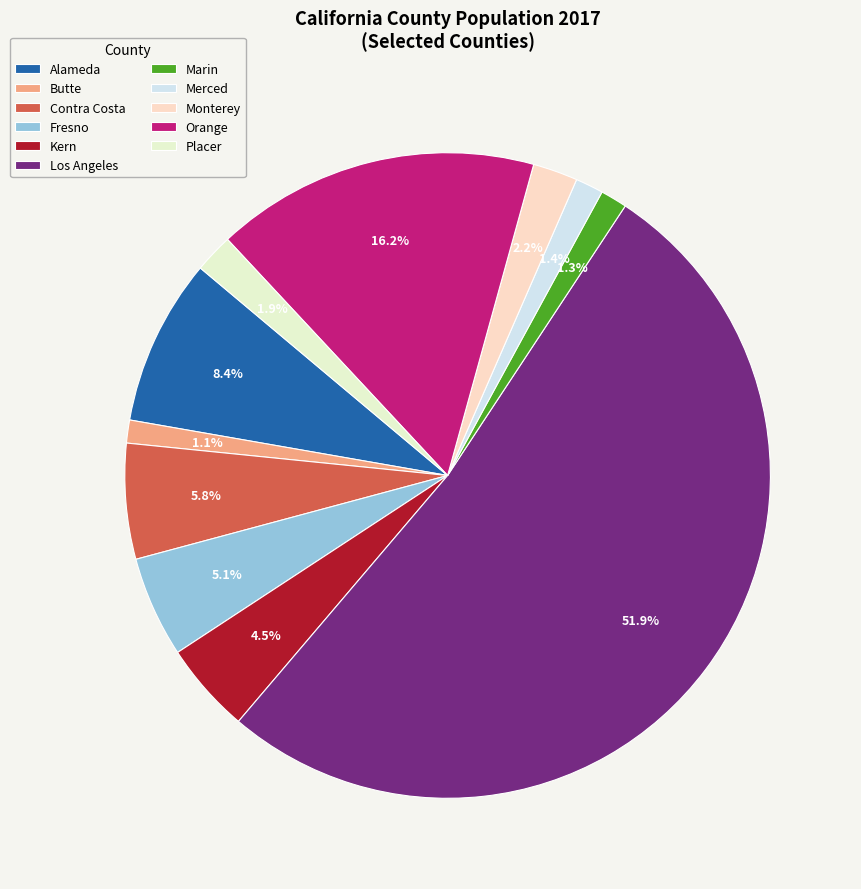

To the nearest percent, what is the combined percentage of Alameda and Monterey?

11%